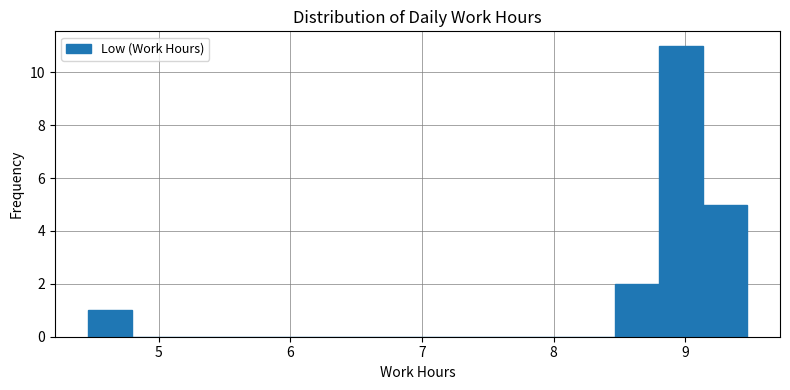

Around what value on the x-axis is the tallest bar? Give the approximate position of its centre, as read against the axis.

9.0